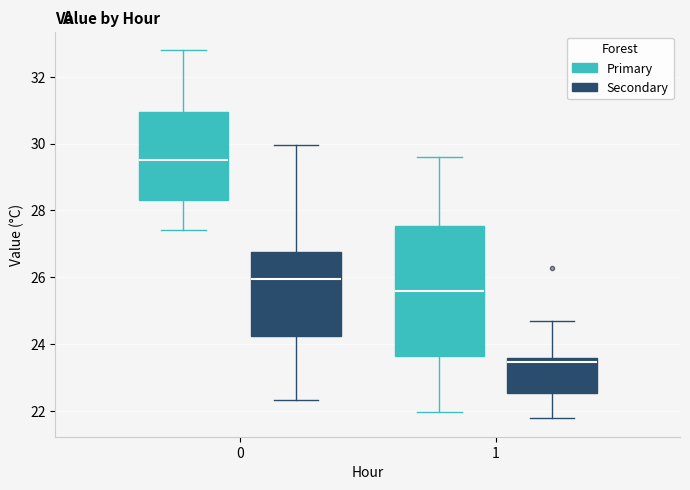

Where does the upper whisker of the box for 0 (Secondary) end on the y-axis? The values are not printed on the chart, so give them approximately, as read against the axis.

30.0